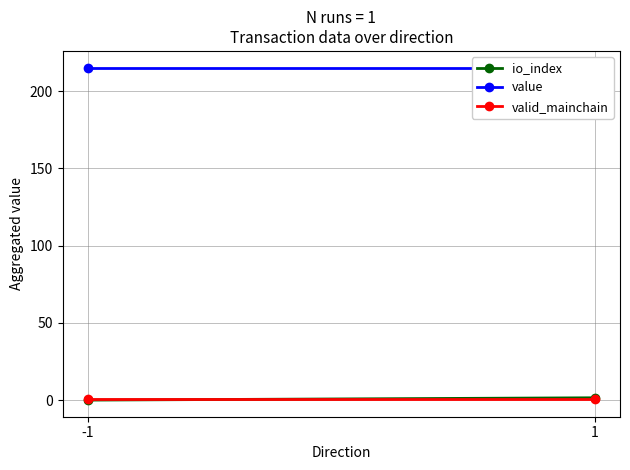

What is the sum of the value values at 1 and -1?

430.6